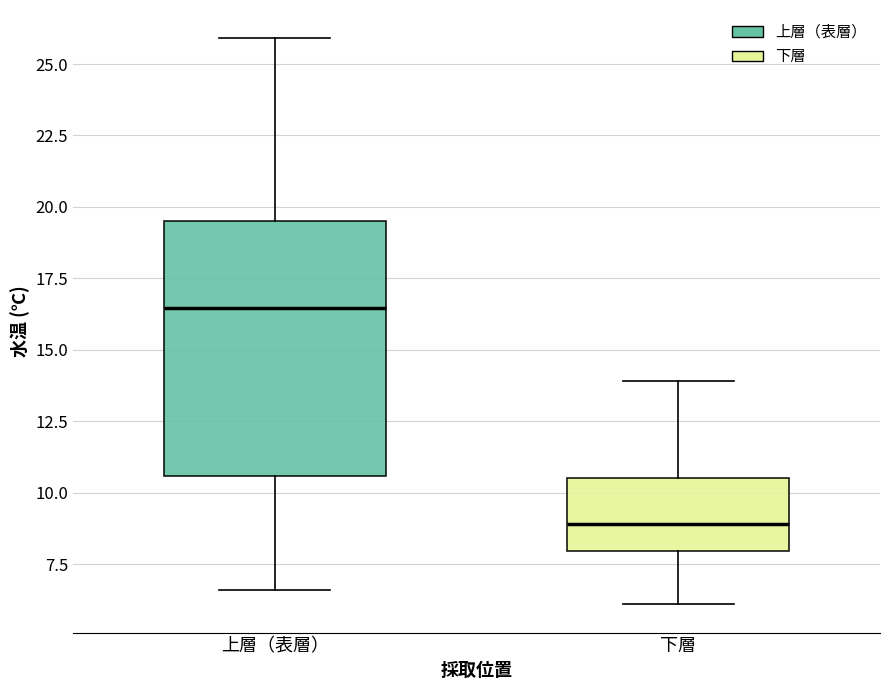

Reading left to right, read every box against the y-axis: the position of its median line, the range the box covers, and the ends of its whiskers. The values are not printed on the chart, so give them approximately, as read against the axis.

上層（表層）: median 16.5, box 10.5 to 19.5, whiskers 6.5 to 26.0
下層: median 9.0, box 8.0 to 10.5, whiskers 6.0 to 14.0